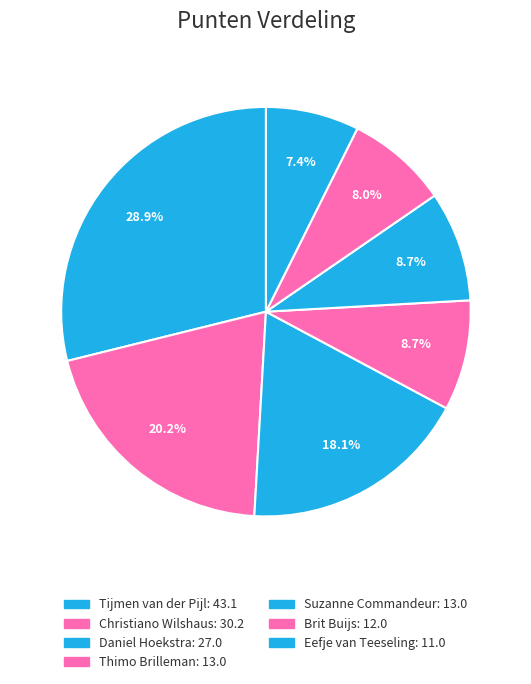

How many segments does this pie chart have?

7